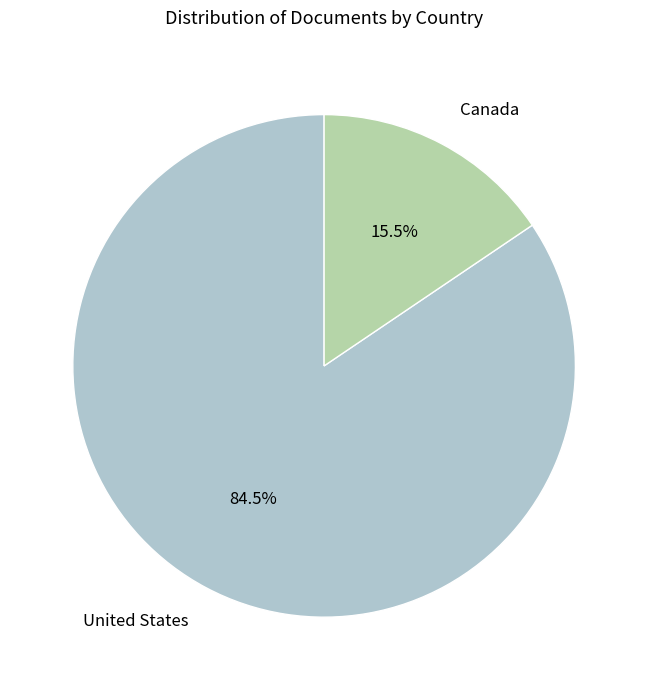

What is the majority slice?

United States